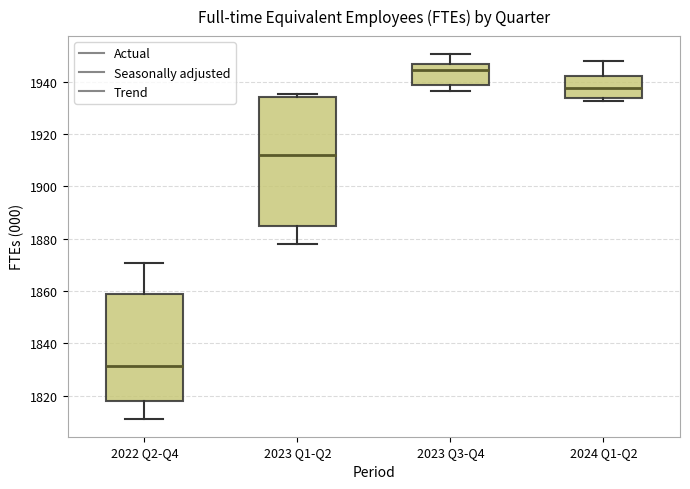

Where does the lower whisker of the box for 2023 Q1-Q2 end on the y-axis? The values are not printed on the chart, so give them approximately, as read against the axis.

1878